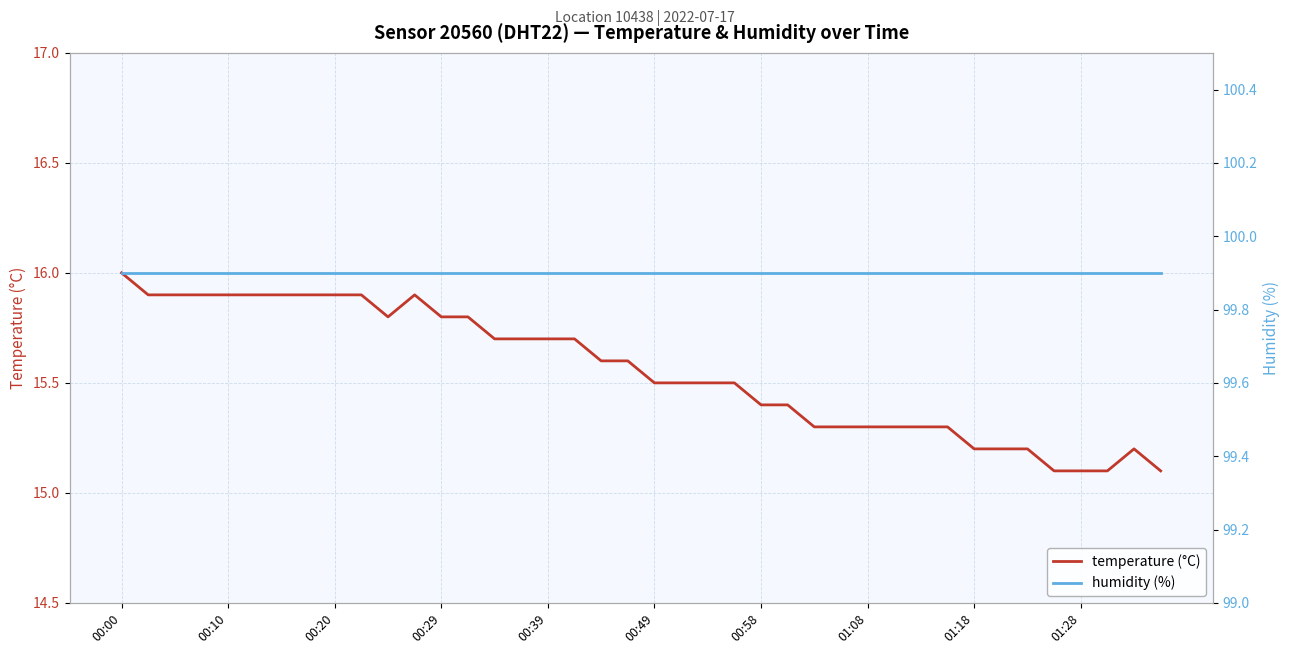

What is the approximate value of temperature (°C) at 23?

15.5